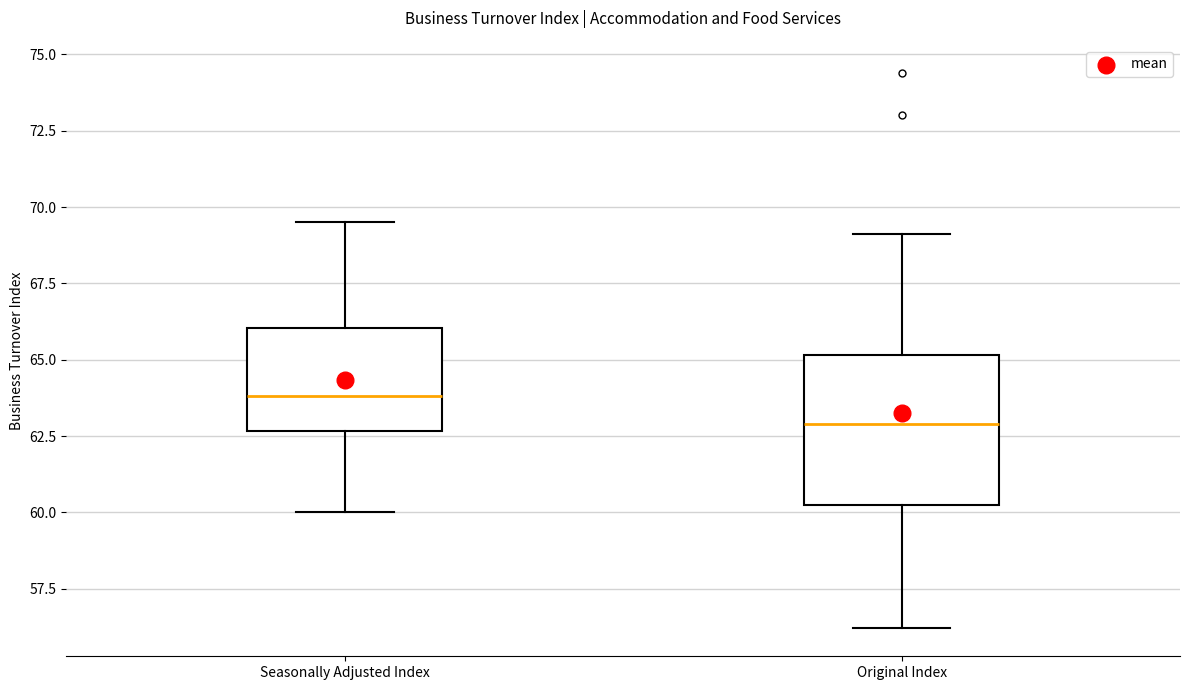

Reading left to right, read every box against the y-axis: the position of its median line, the range the box covers, and the ends of its whiskers. The values are not printed on the chart, so give them approximately, as read against the axis.

Seasonally Adjusted Index: median 64.0, box 62.5 to 66.0, whiskers 60.0 to 69.5
Original Index: median 63.0, box 60.5 to 65.0, whiskers 56.0 to 69.0